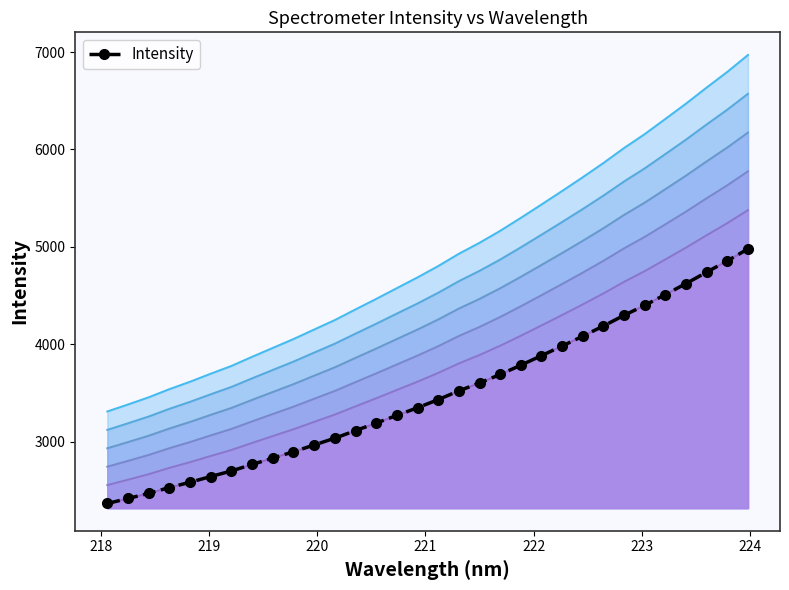

What is the difference between the maximum and minimum values?

2615.4